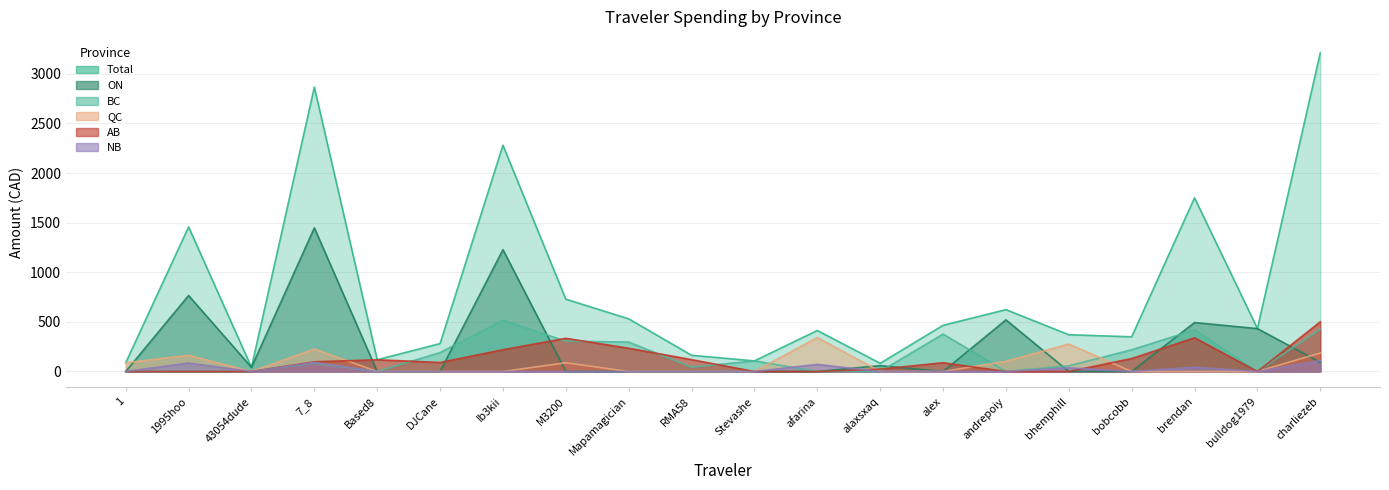

What are all the series names shown in the legend?

Total, ON, BC, QC, AB, NB